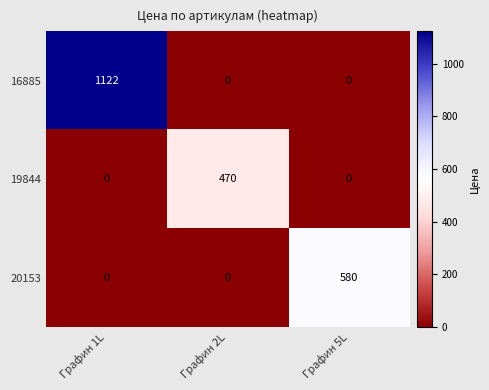

Between Графин 1L and Графин 5L, which series saw the biggest shift?

16885